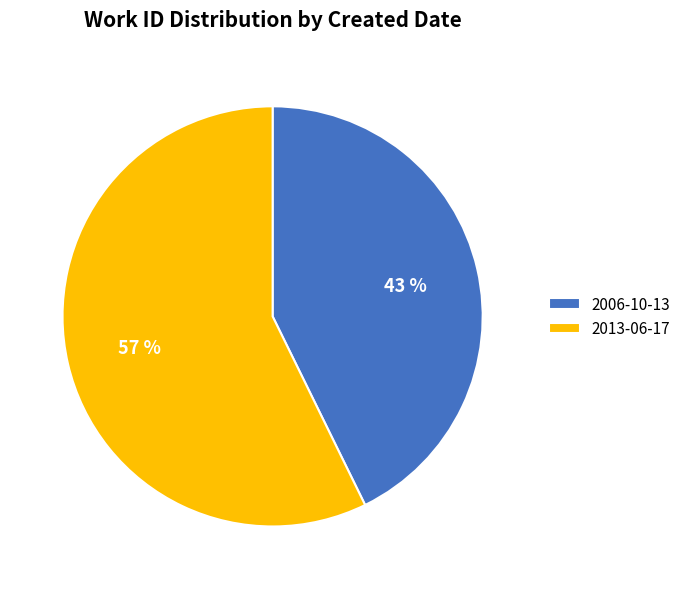

Does 2006-10-13 represent more than half of the total?

No